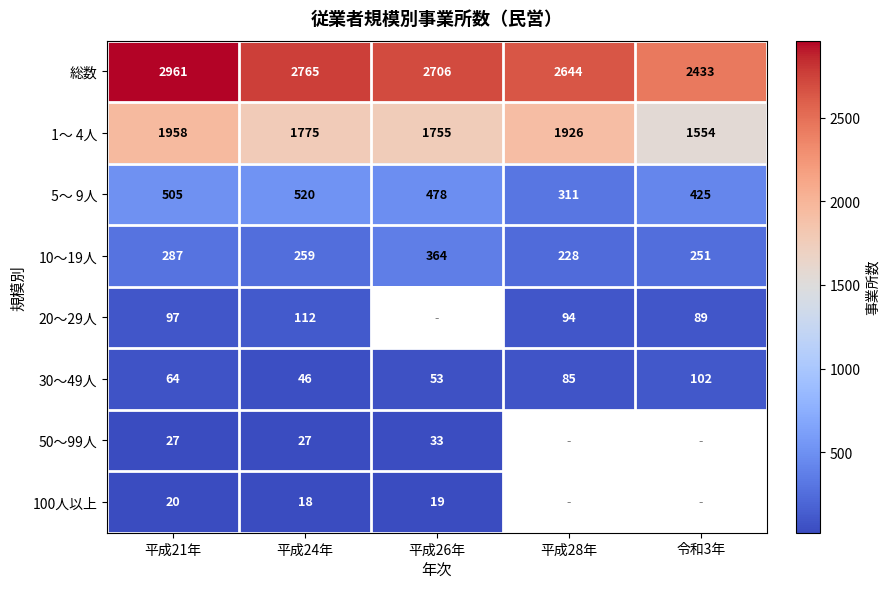

List the labels in order of 30～49人 value, smallest first.

平成24年, 平成26年, 平成21年, 平成28年, 令和3年